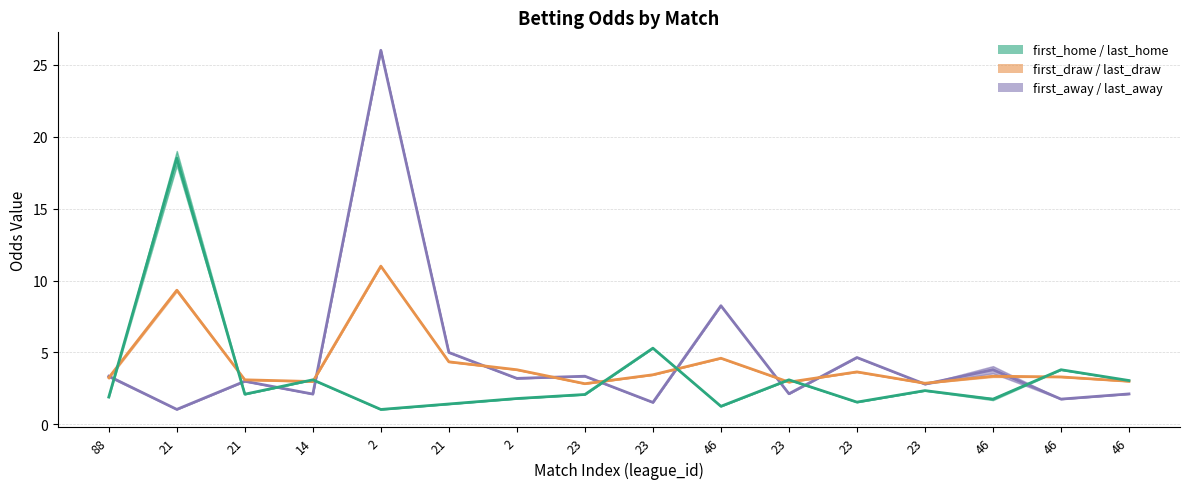

Is this an area chart (filled region under the line)?

No